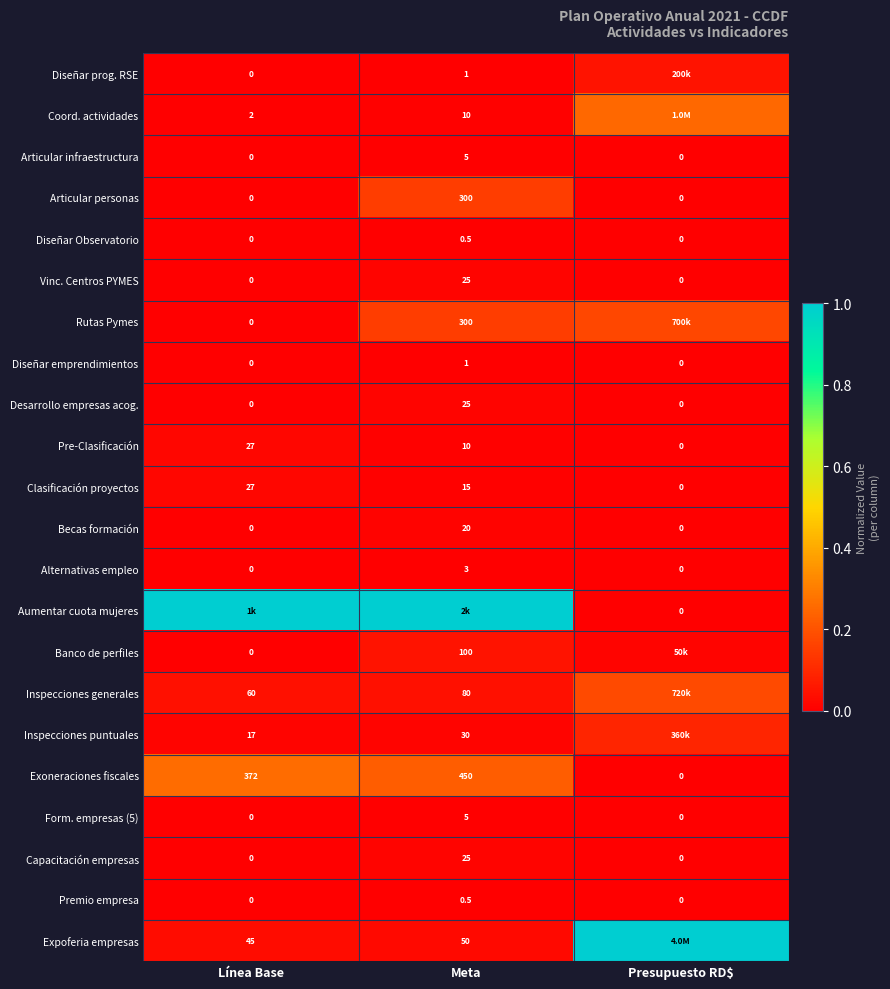

How many positive values does the Pre-Clasificación series have?

2